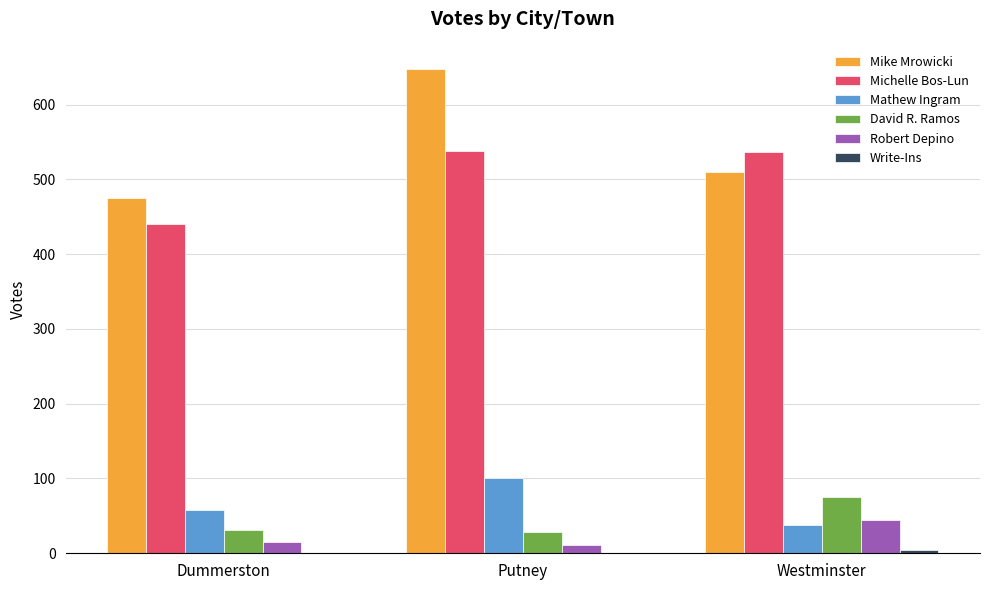

Where is Michelle Bos-Lun nearest to the value 489?

Westminster